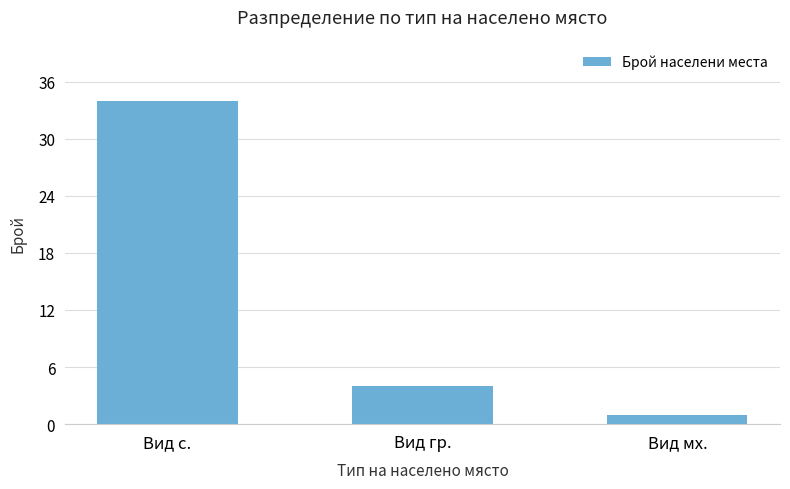

Reading left to right, list all the values displayed in this chart.

34	4	1